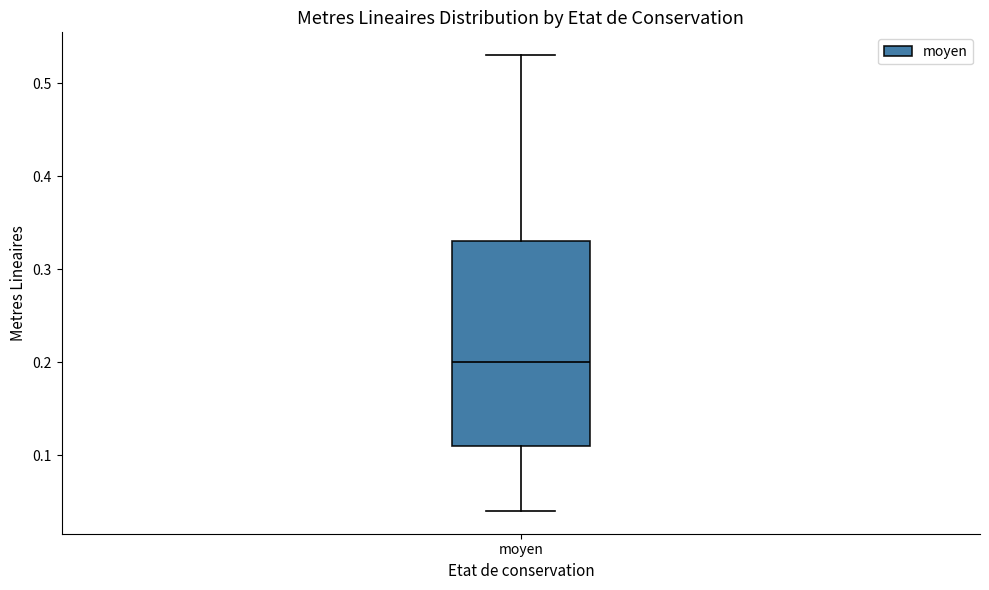

Transcribe this box plot: give where the median line is, the range the box spans, and where the two whiskers end, as read against the y-axis. The values are not printed on the chart, so give them approximately, as read against the axis.

median 0.20, box 0.11 to 0.33, whiskers 0.04 to 0.53